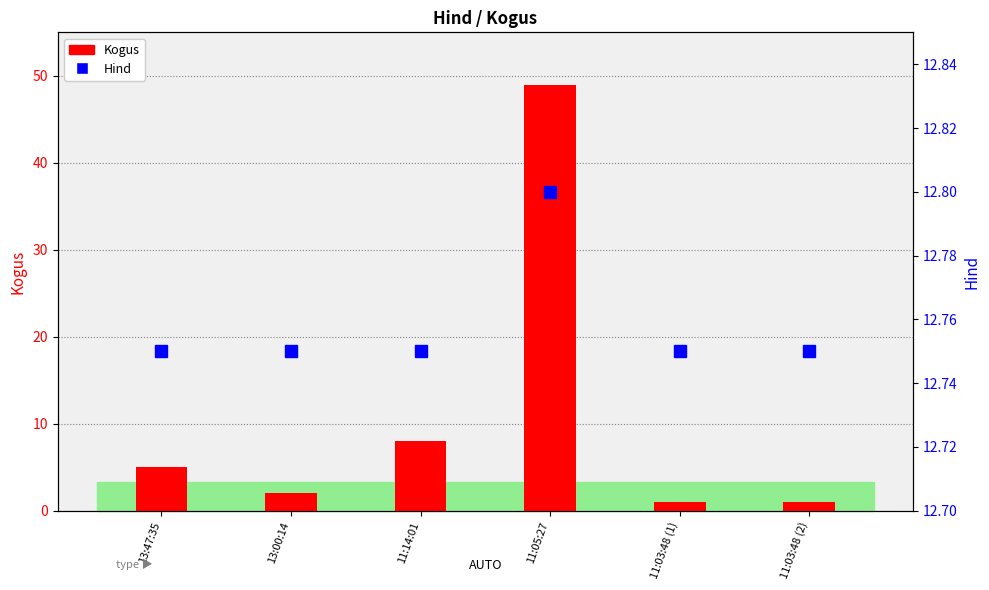

What are all the series names shown in the legend?

Kogus, Hind